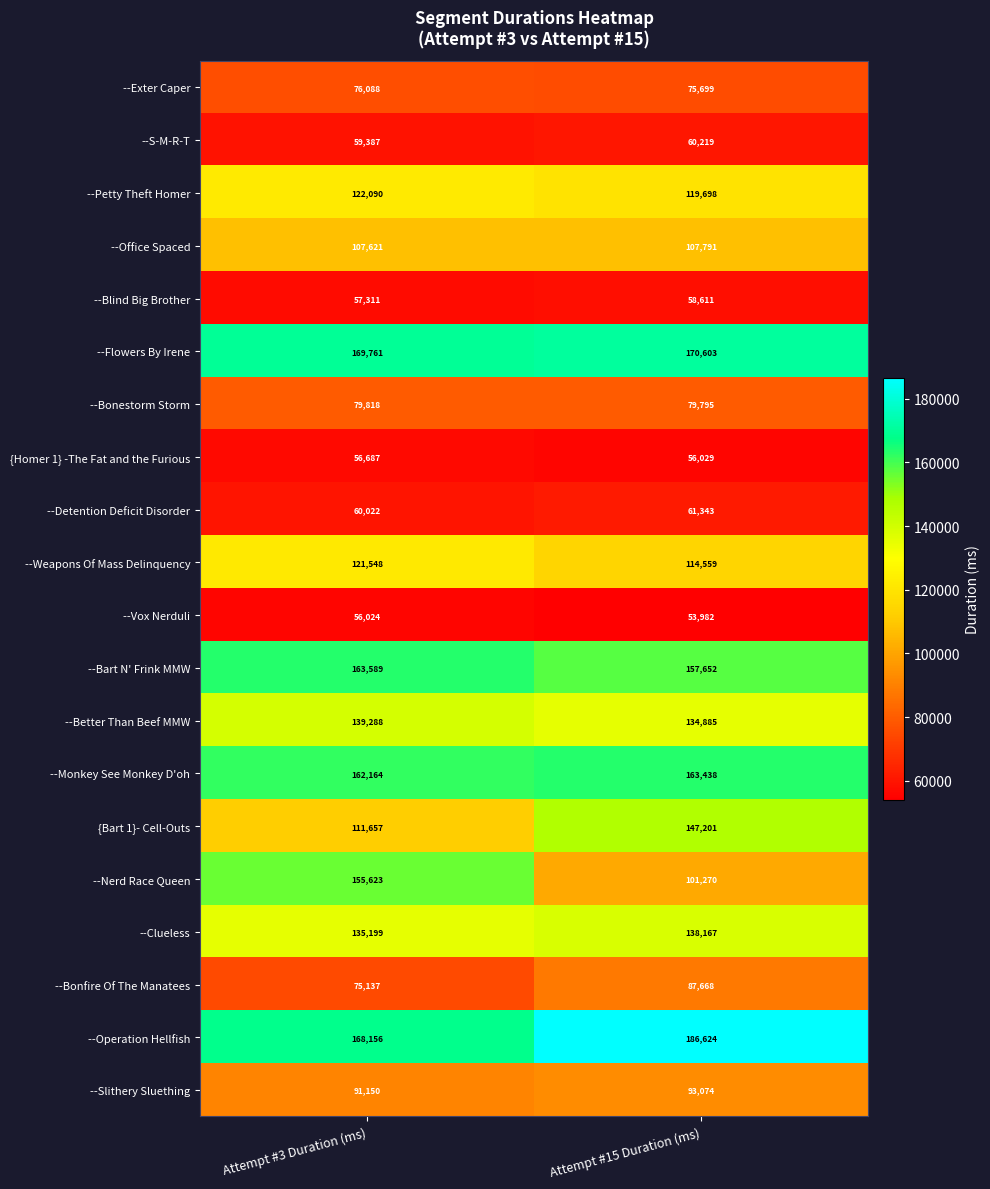

What is the sum of all --Flowers By Irene values?

340364